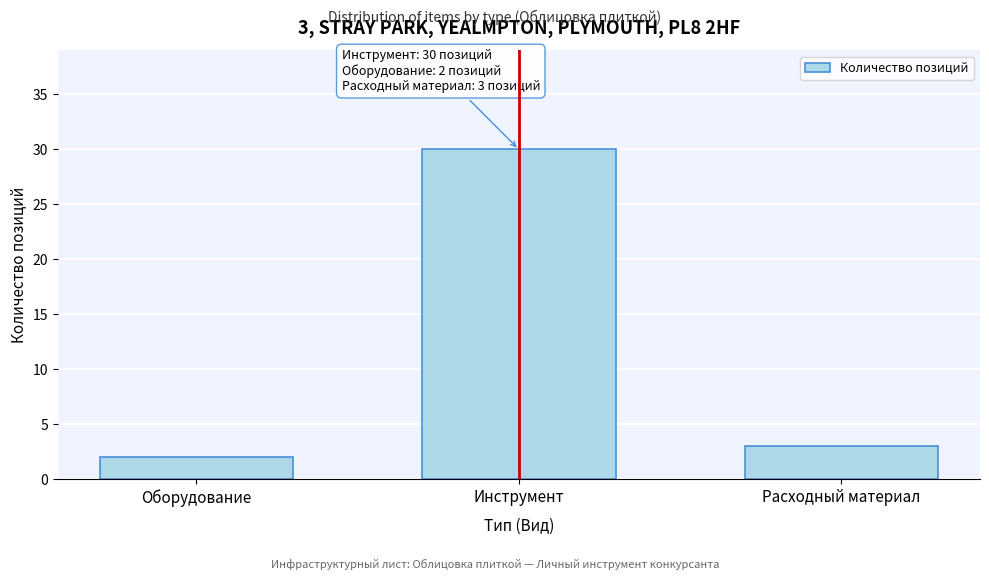

Reading right to left, extract all data points from this chart.

Расходный материал=3	Инструмент=30	Оборудование=2